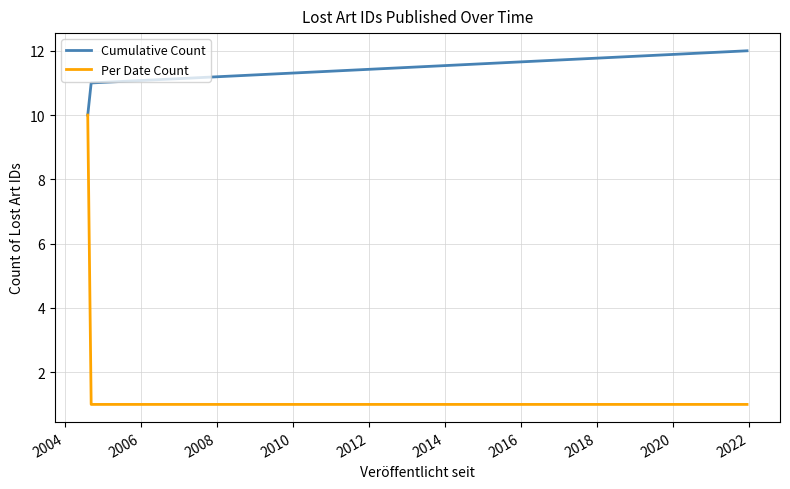

Reading left to right, extract all data points from this chart.

Cumulative Count: 10	11	12
Per Date Count: 10	1	1